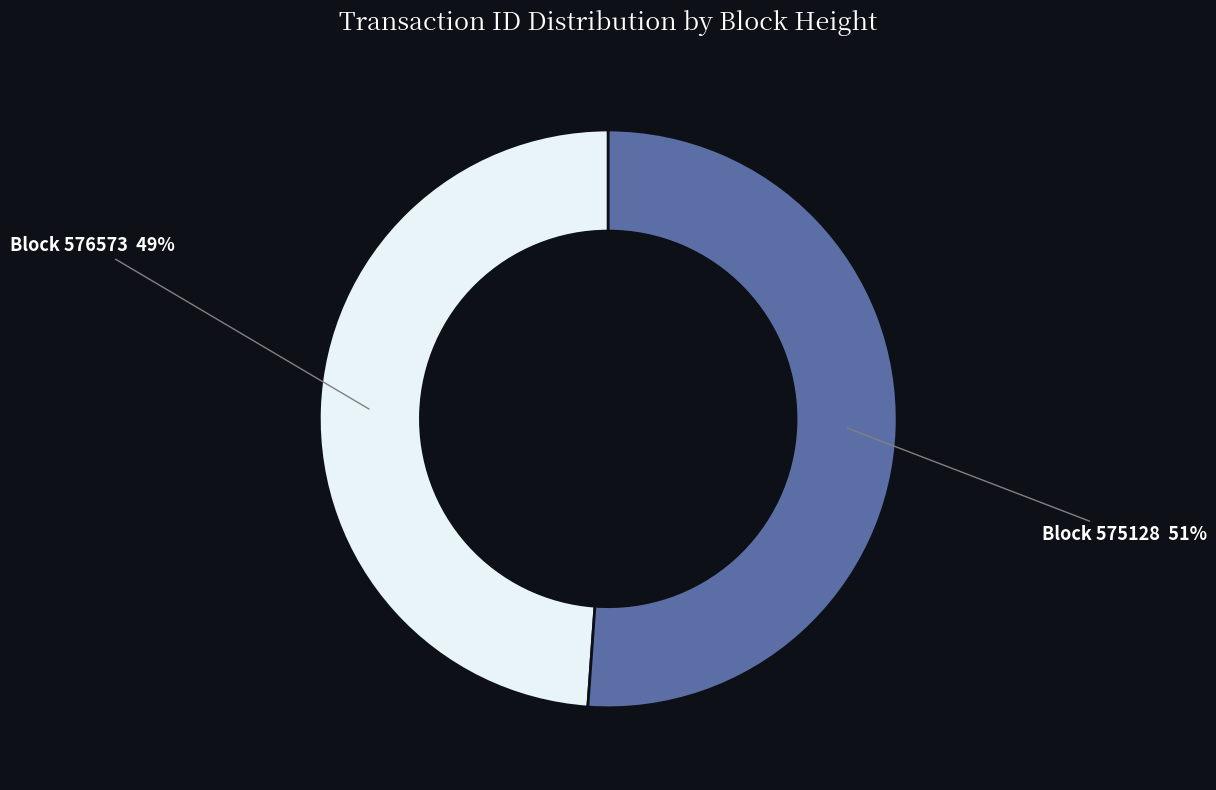

Is there a majority slice in this chart?

Yes